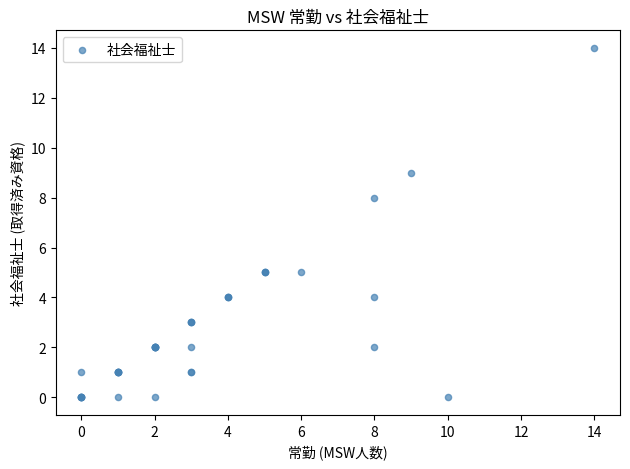

What Y value in the scatter plot is closest to 7?

8